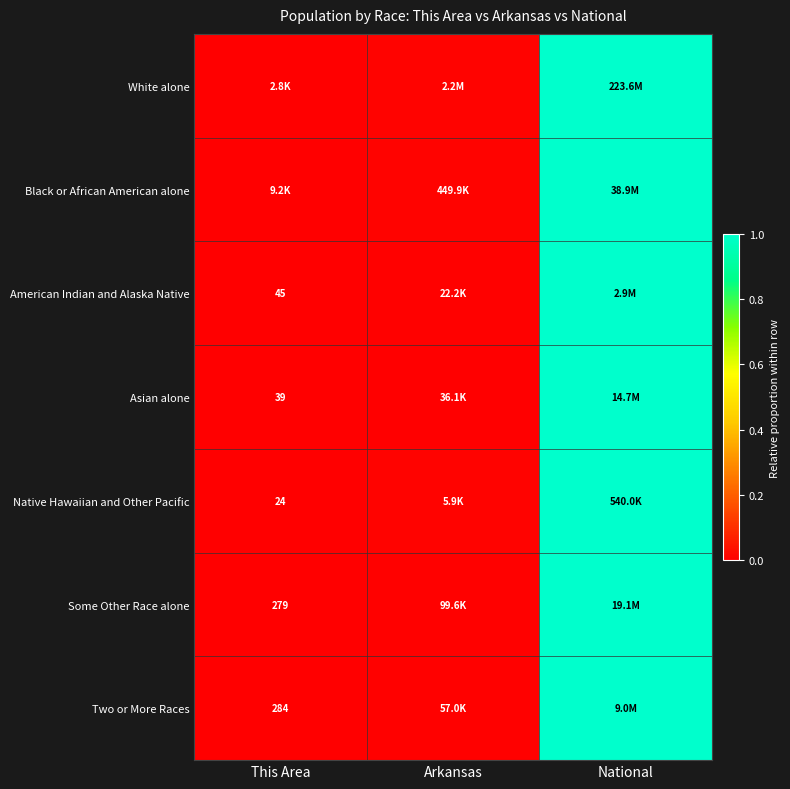

What is the difference between the maximum and minimum values in the Some Other Race alone series?

1.0